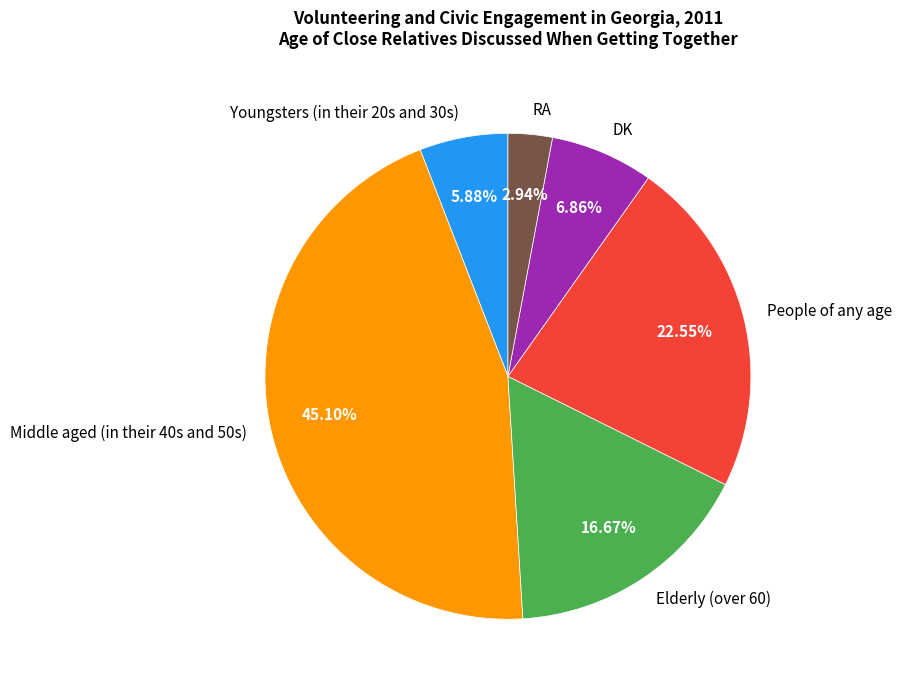

To the nearest percent, what is the difference between the RA and Middle aged (in their 40s and 50s) slice percentages?

42%